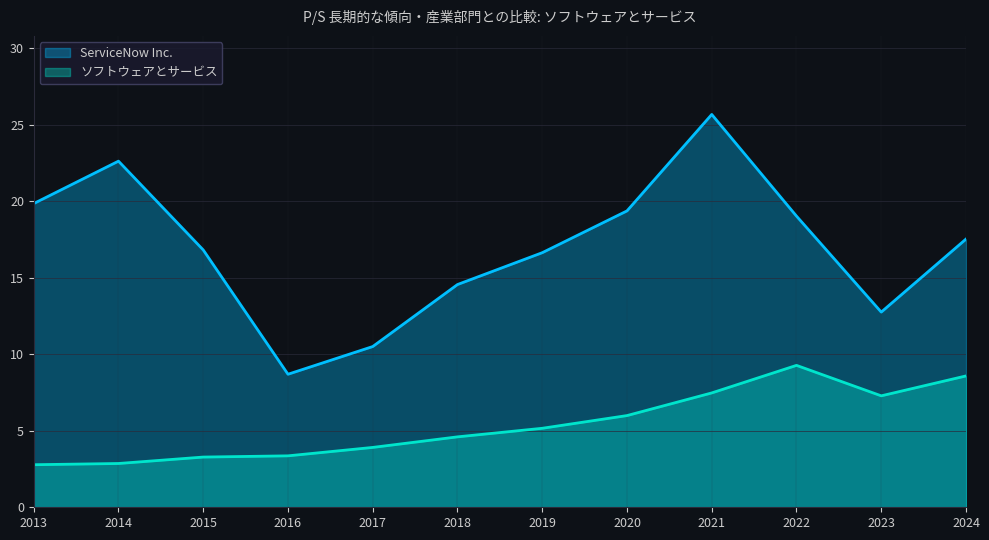

True or false: ソフトウェアとサービス and ServiceNow Inc. intersect in this chart.

False